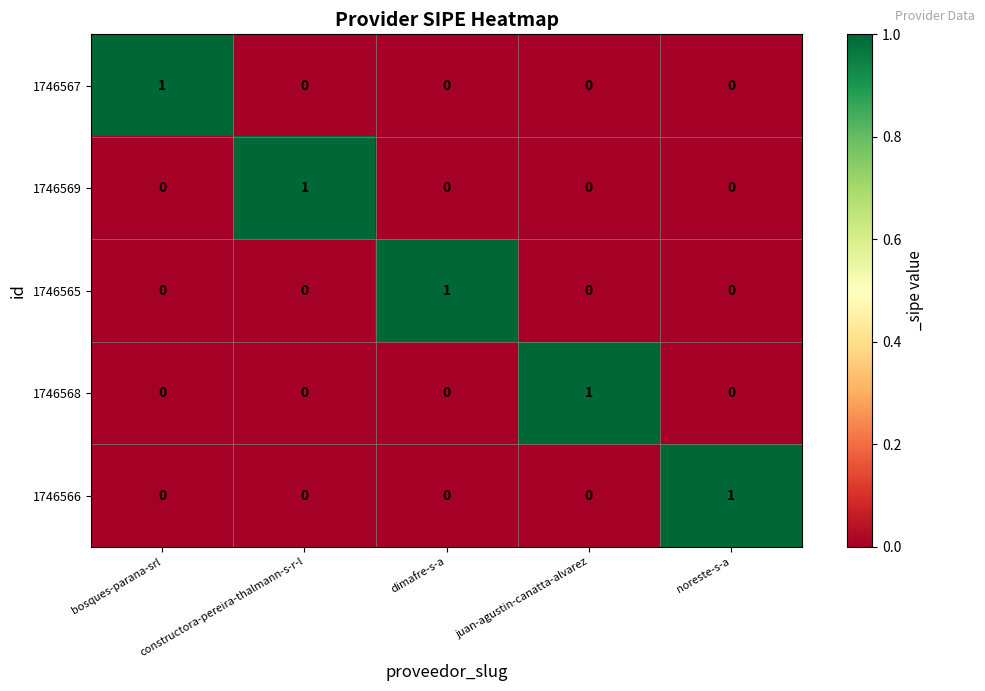

Is it true that 1746568 equals 1 at constructora-pereira-thalmann-s-r-l?

False